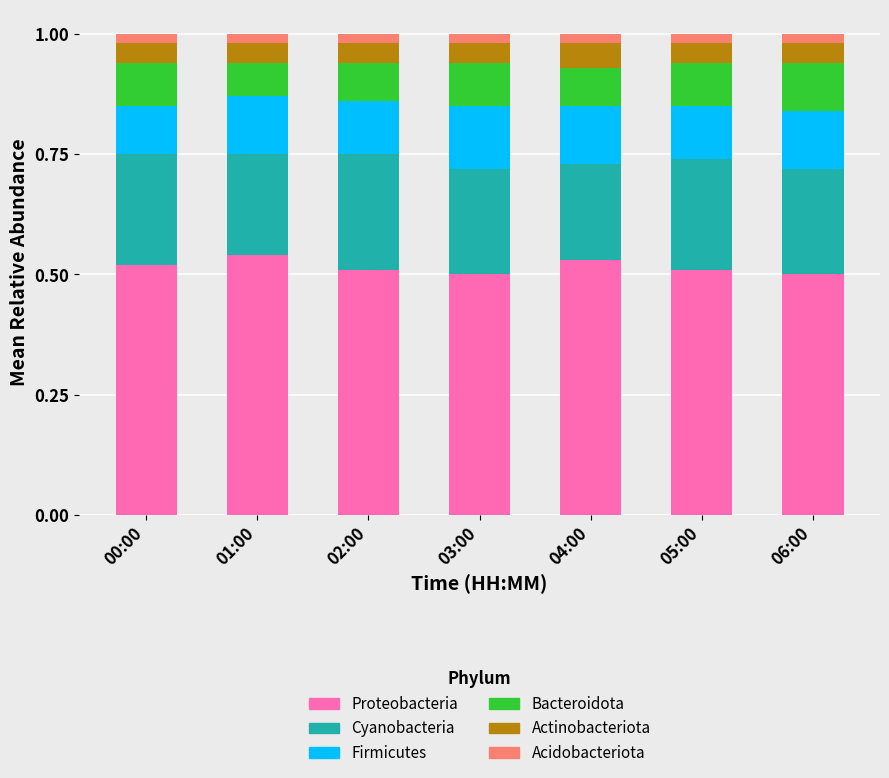

What are all the series names shown in the legend?

Proteobacteria, Cyanobacteria, Firmicutes, Bacteroidota, Actinobacteriota, Acidobacteriota